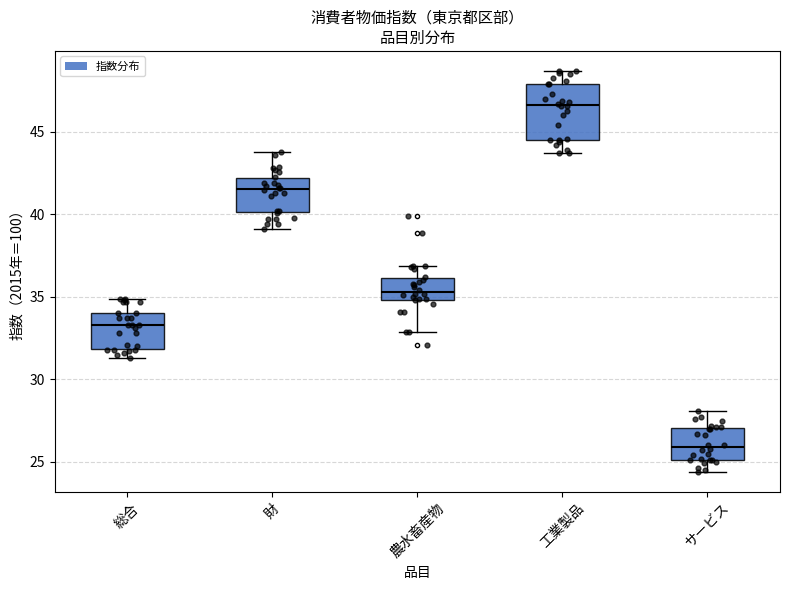

Which box is the tallest, from its lower edge to its upper edge?

工業製品